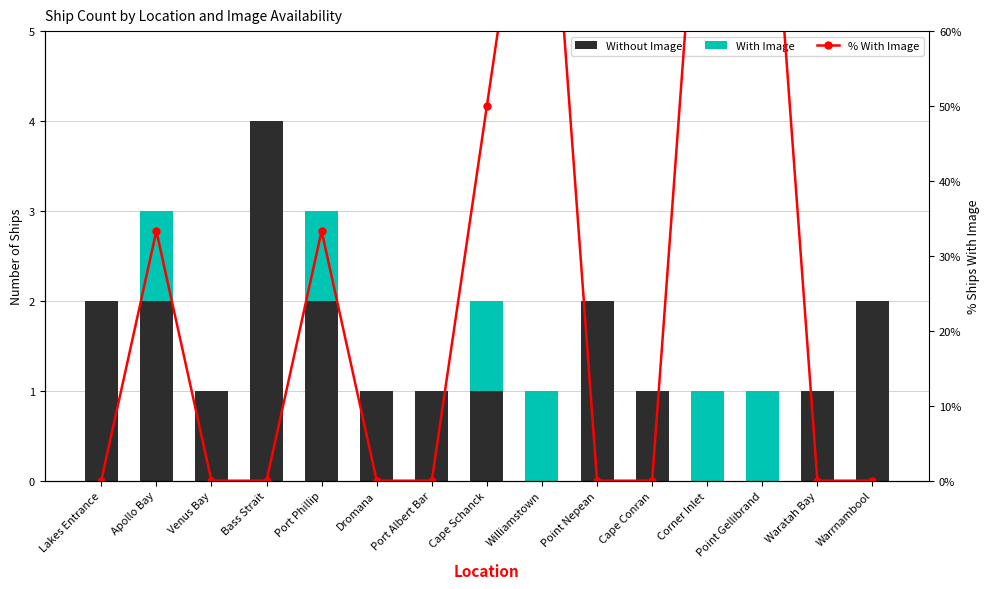

How many data points in % With Image are above 0?

6